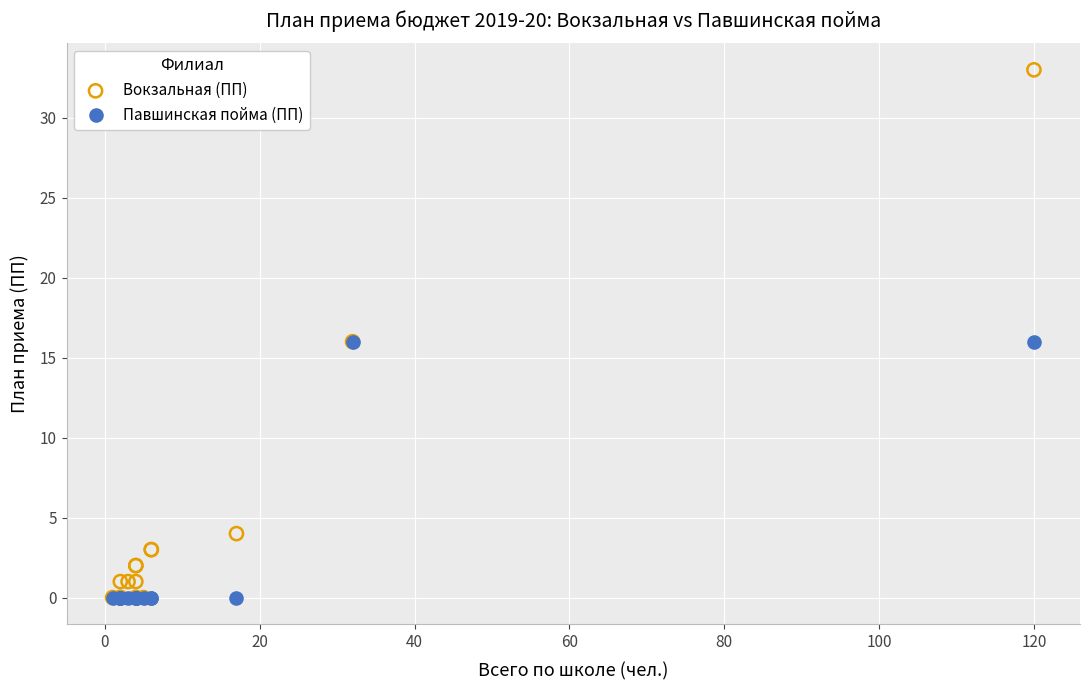

Which series has the largest Y range (max minus min)?

Вокзальная (ПП)